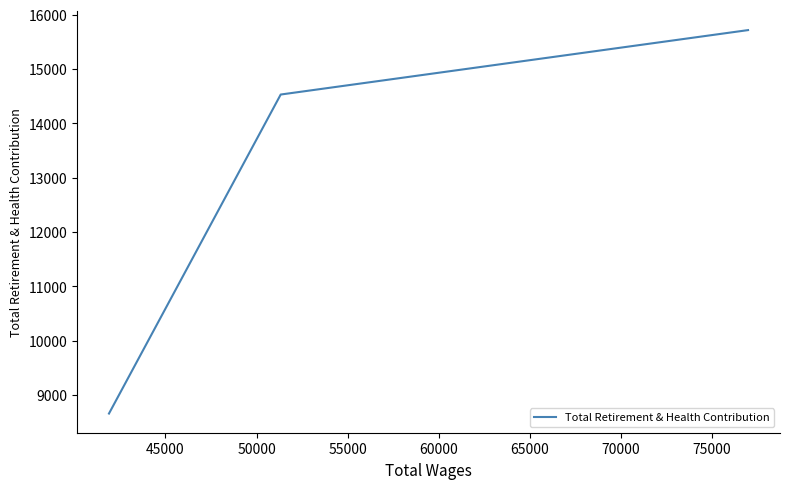

What is the sum of all values?

38912